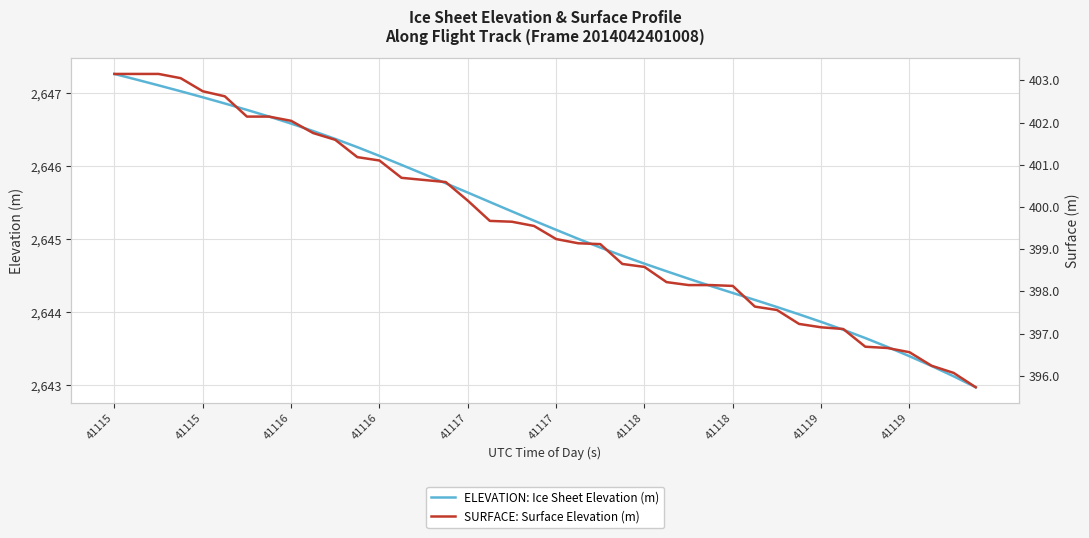

Is it true that ELEVATION: Ice Sheet Elevation (m) equals 1770.5 at 13?

False